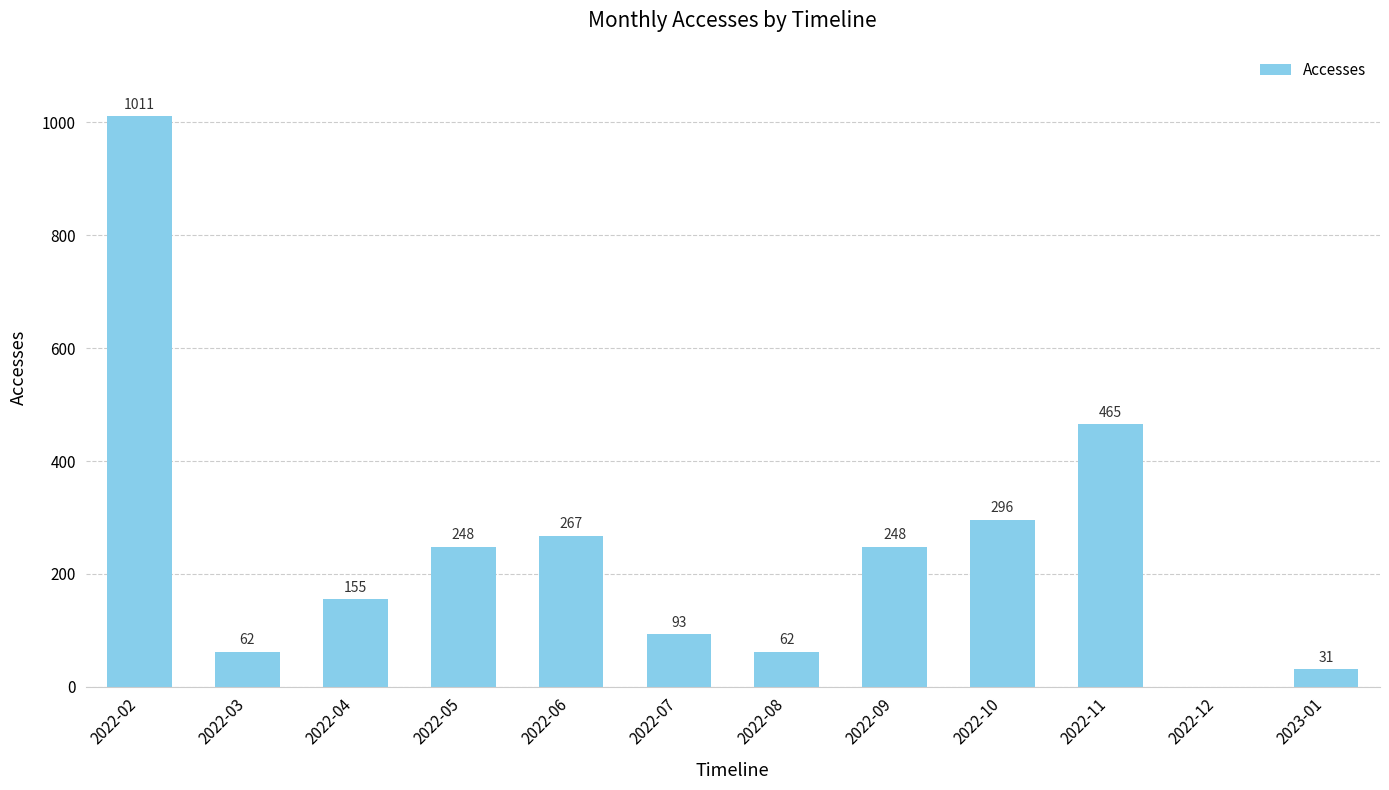

What is the change in value from 2022-05 to 2022-10?

+48